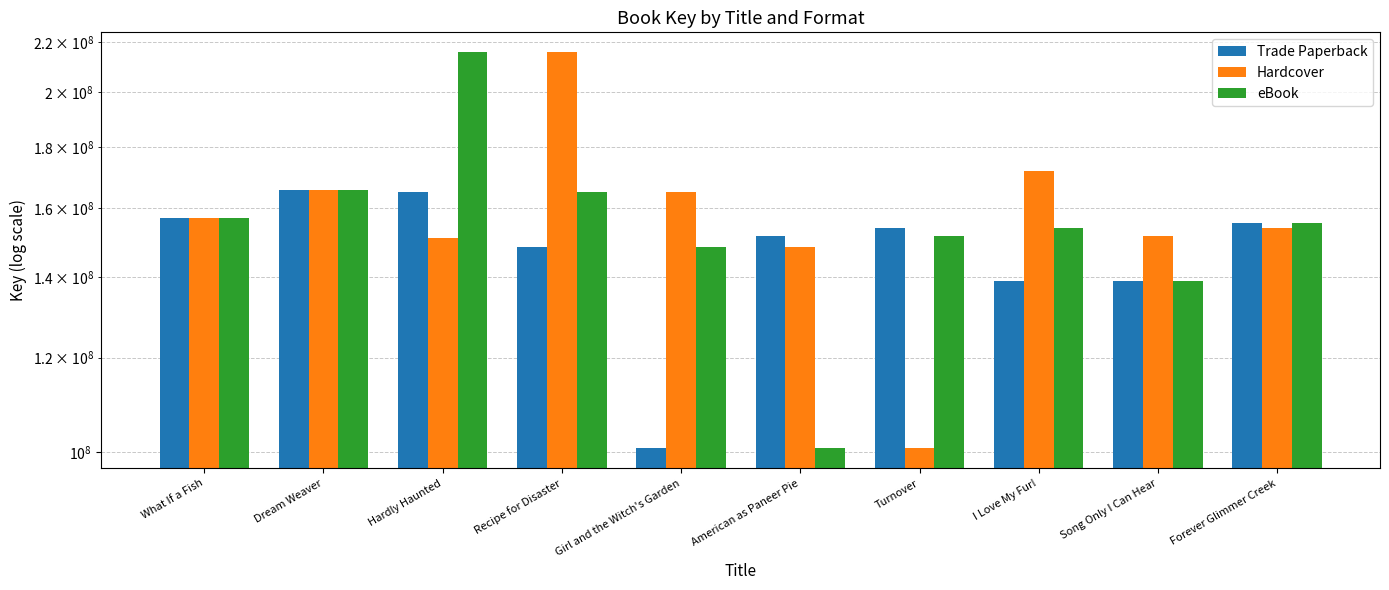

Is the value of Trade Paperback at I Love My Fur! greater than the value of eBook at Dream Weaver?

No